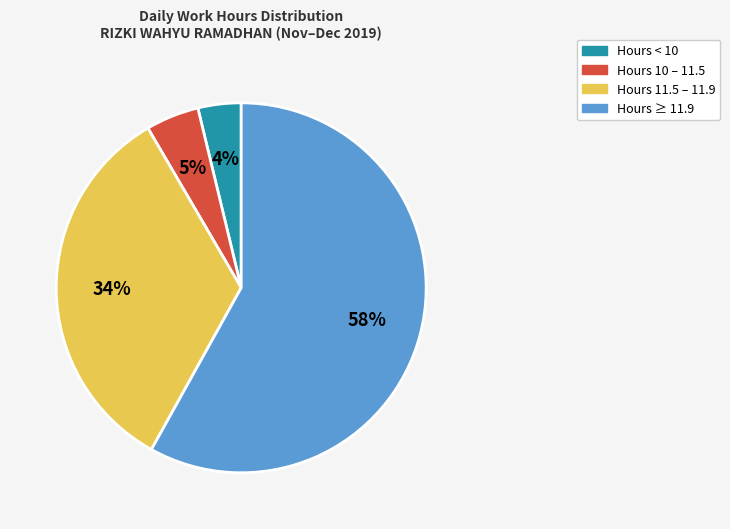

How many segments does this pie chart have?

4